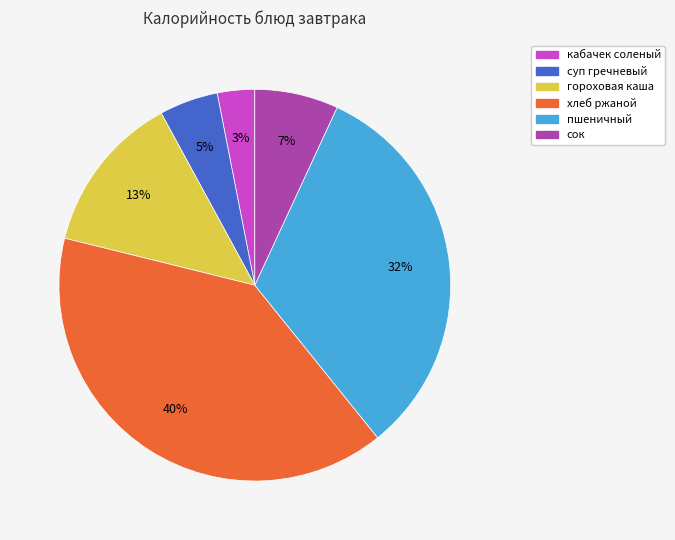

To the nearest percent, what is the difference between the largest and smallest slice percentages?

37%